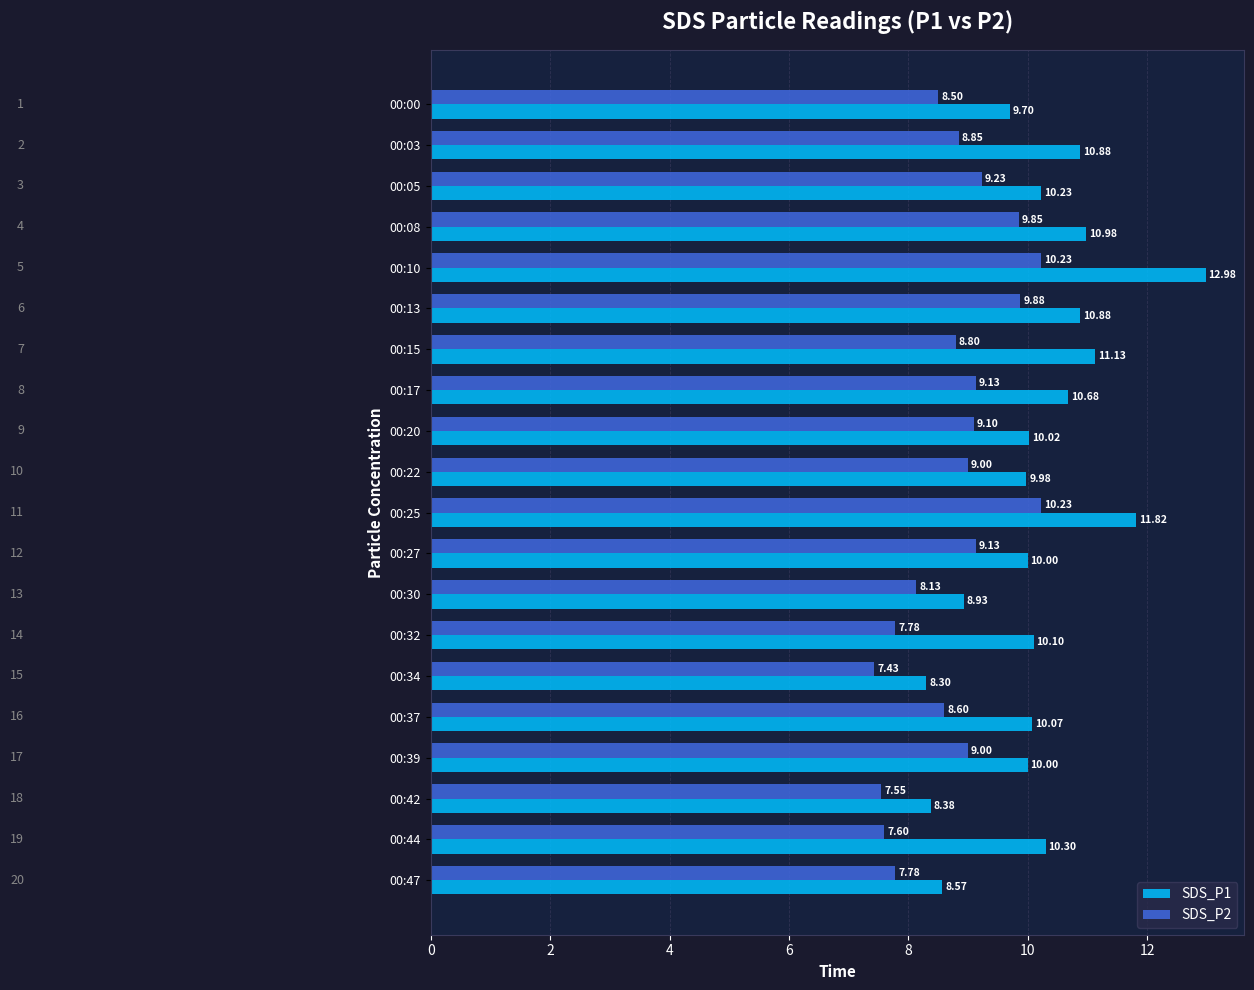

At 00:44, list the series in order from largest to smallest.

SDS_P1, SDS_P2